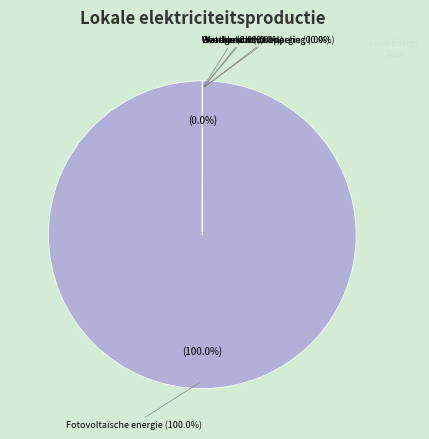

What is the majority slice?

Fotovoltaïsche energie